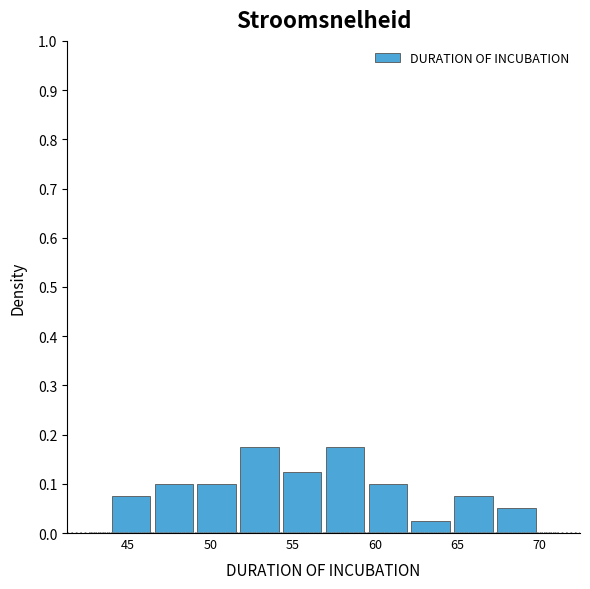

Reading left to right, list every bar in this chart as the range it spans on the x-axis followed by its height. Neither the bar edges nor the heights are printed on the chart, so give them approximately, as read against the axes.

44.0 to 46.6: 0.08
46.6 to 49.2: 0.10
49.2 to 51.8: 0.10
51.8 to 54.4: 0.18
54.4 to 57.0: 0.13
57.0 to 59.6: 0.18
59.6 to 62.2: 0.10
62.2 to 64.8: 0.03
64.8 to 67.4: 0.08
67.4 to 70.0: 0.05